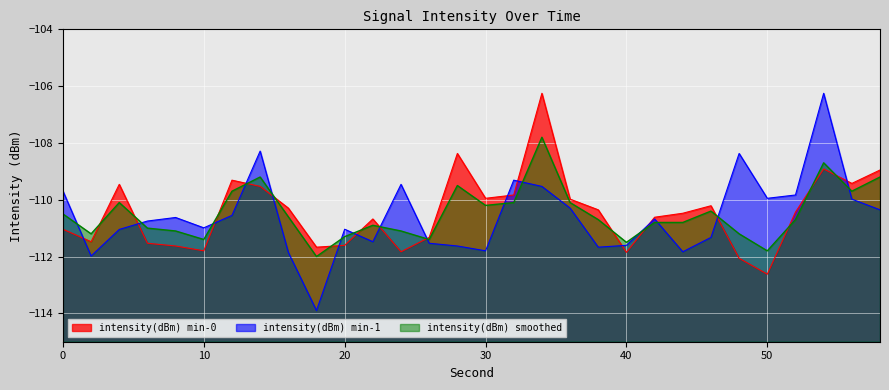

After their last crossing, which series has the higher values: intensity(dBm) smoothed or intensity(dBm) min-1?

intensity(dBm) smoothed